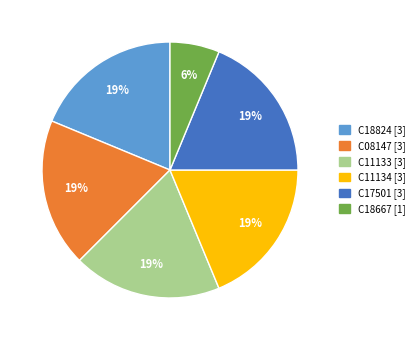

Which category has the smallest portion of the pie?

C18667